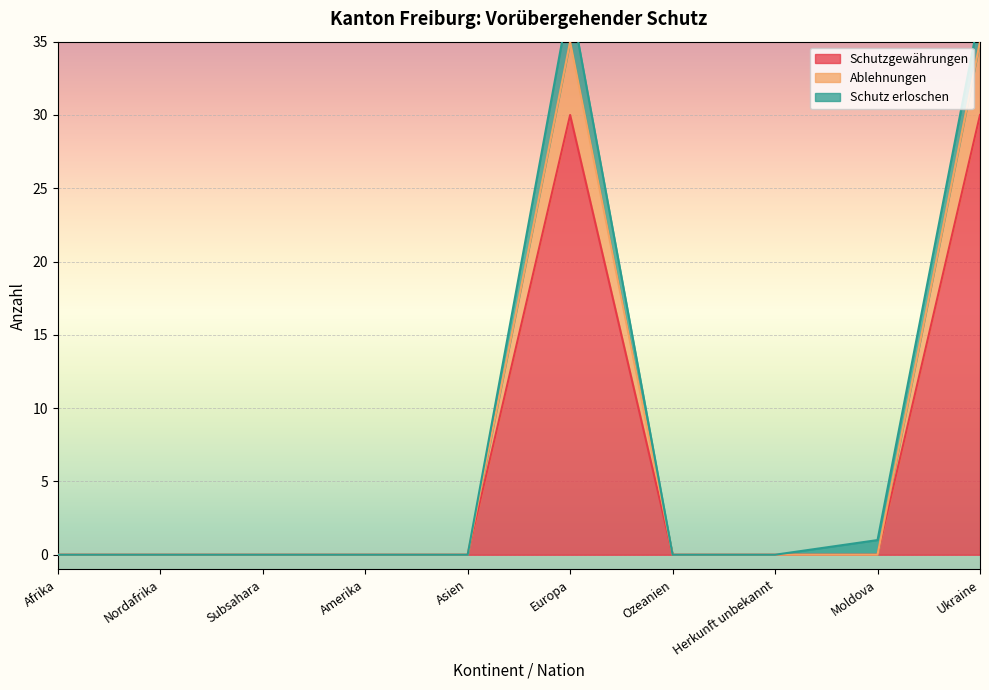

What is the maximum value for Schutzgewährungen?

30